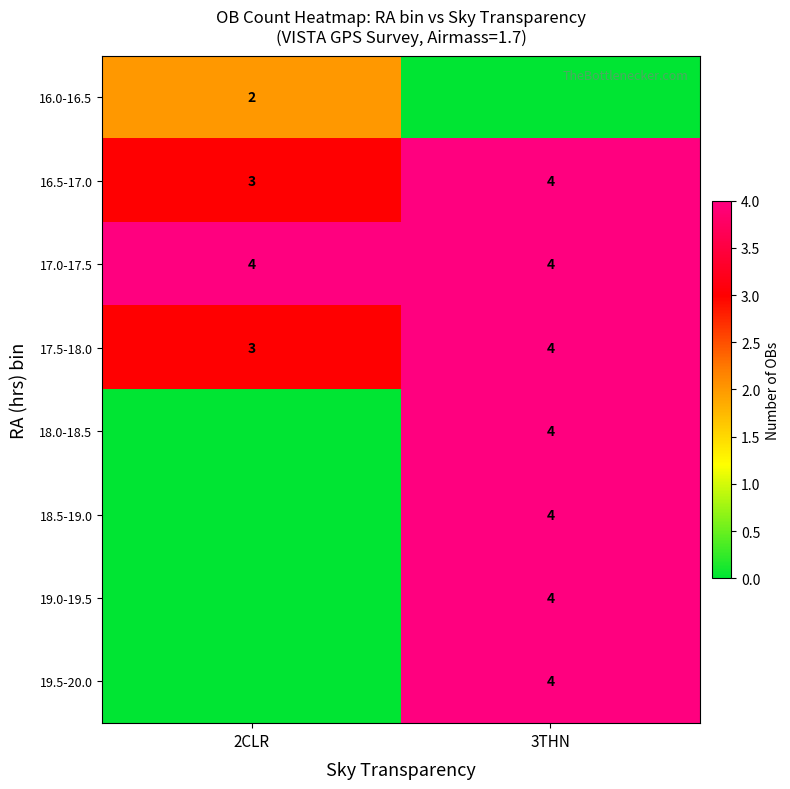

The 16.5-17.0 series shows 1 at 2CLR. True or false?

False